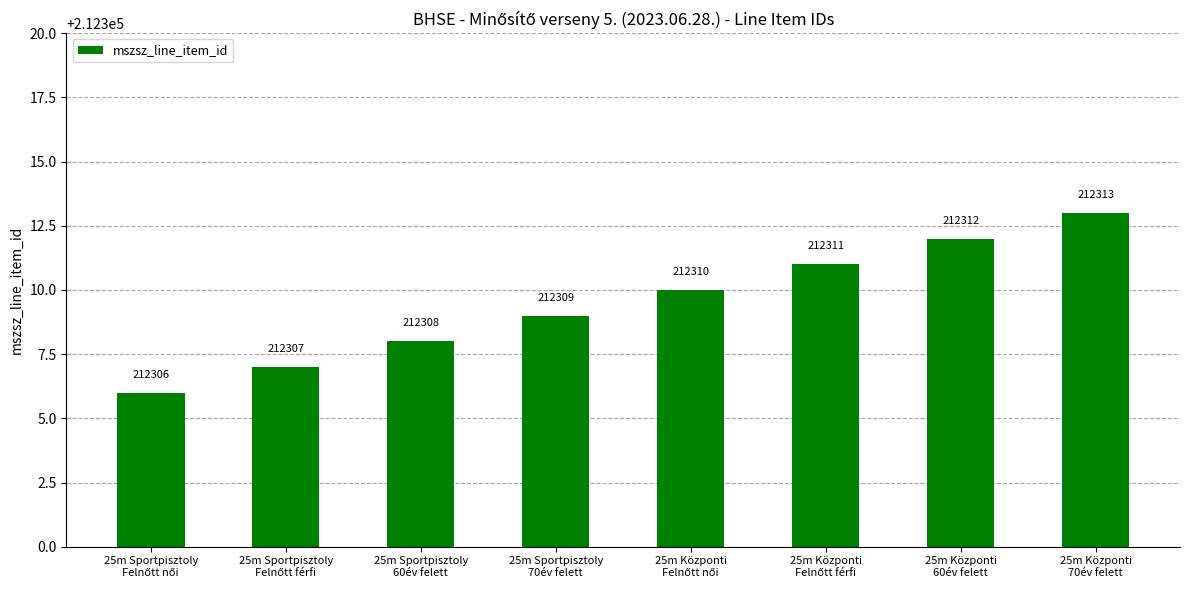

The chart shows a value of 125881 at 25m Sportpisztoly
60év felett. True or false?

False